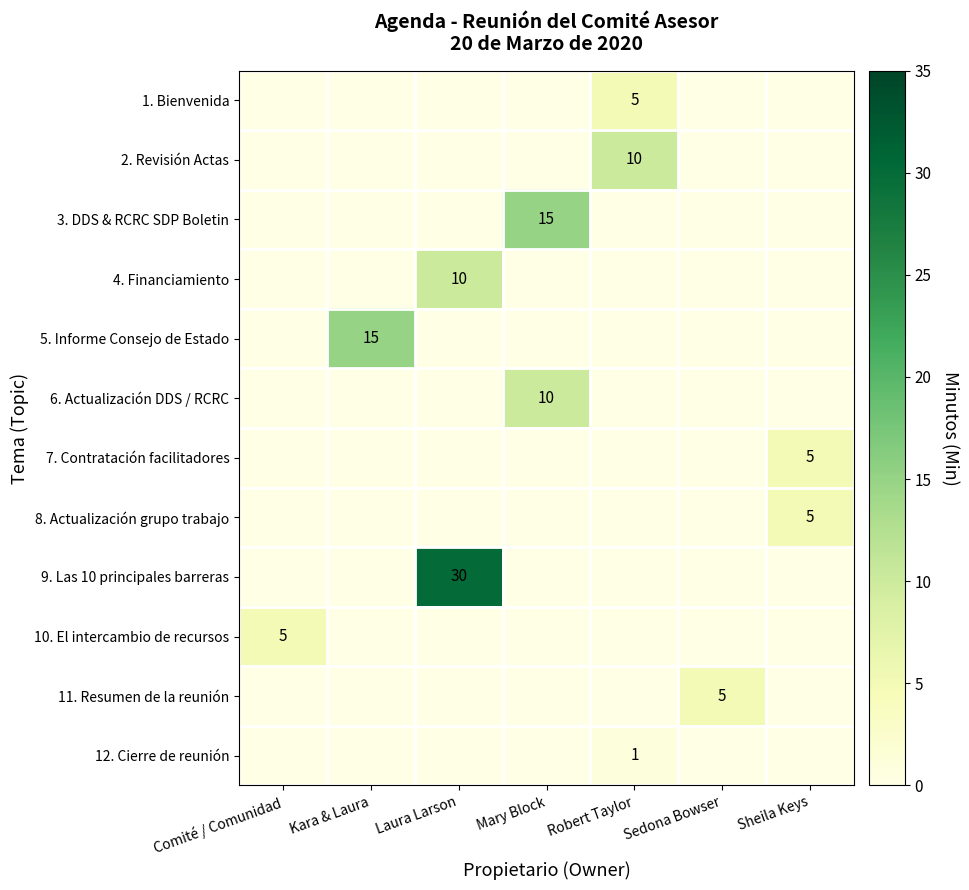

Is the value of row_10 at Kara & Laura greater than the value of row_0 at Robert Taylor?

No